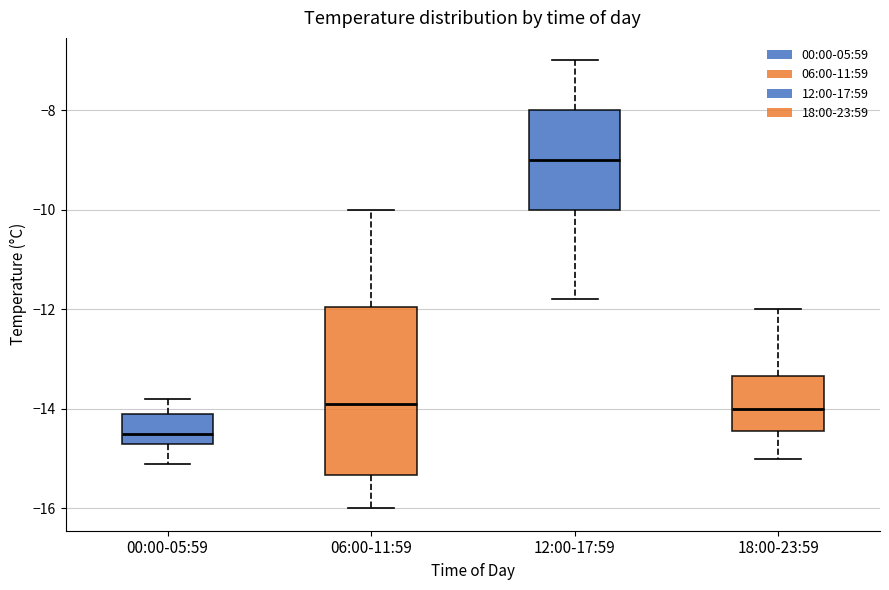

Which box's median line is the lowest?

00:00-05:59